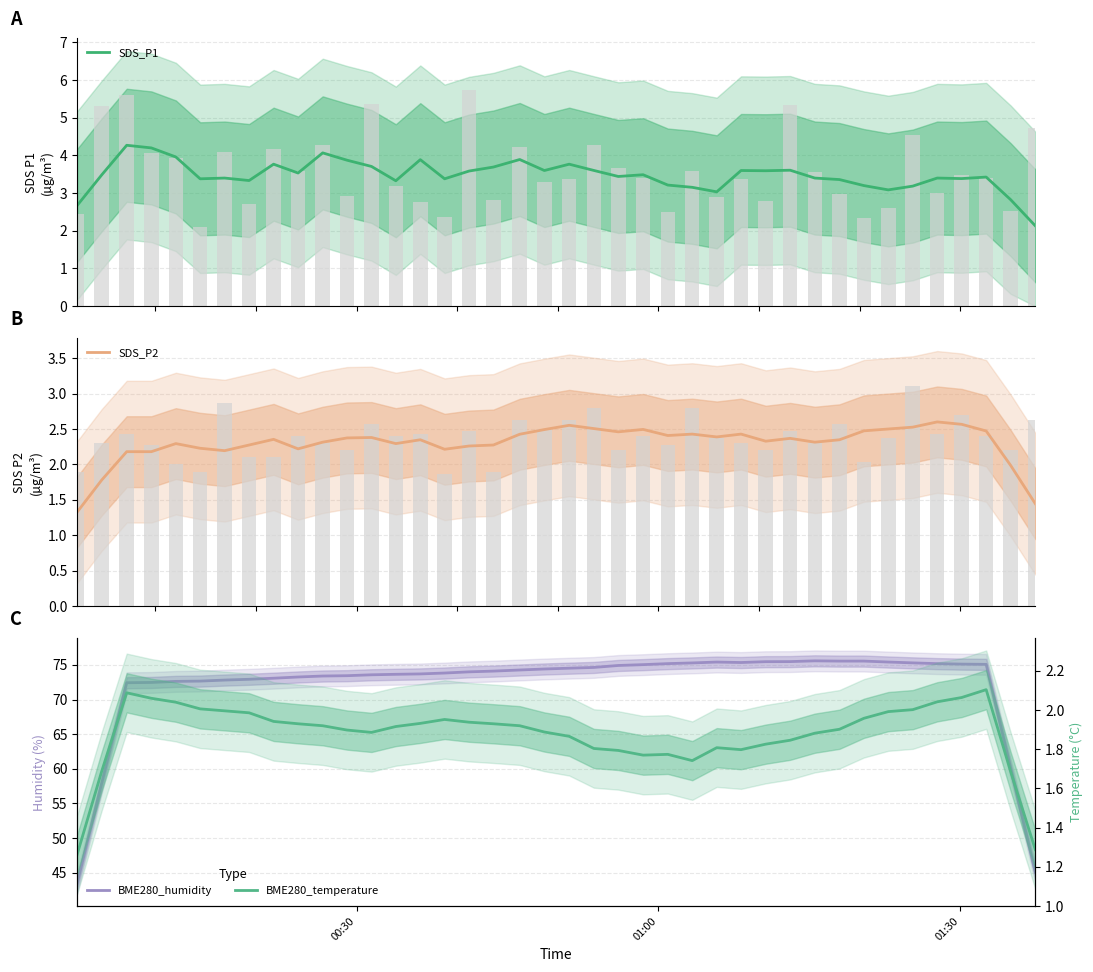

What are all the series names shown in the legend?

SDS_P1, SDS_P2, BME280_humidity, BME280_temperature